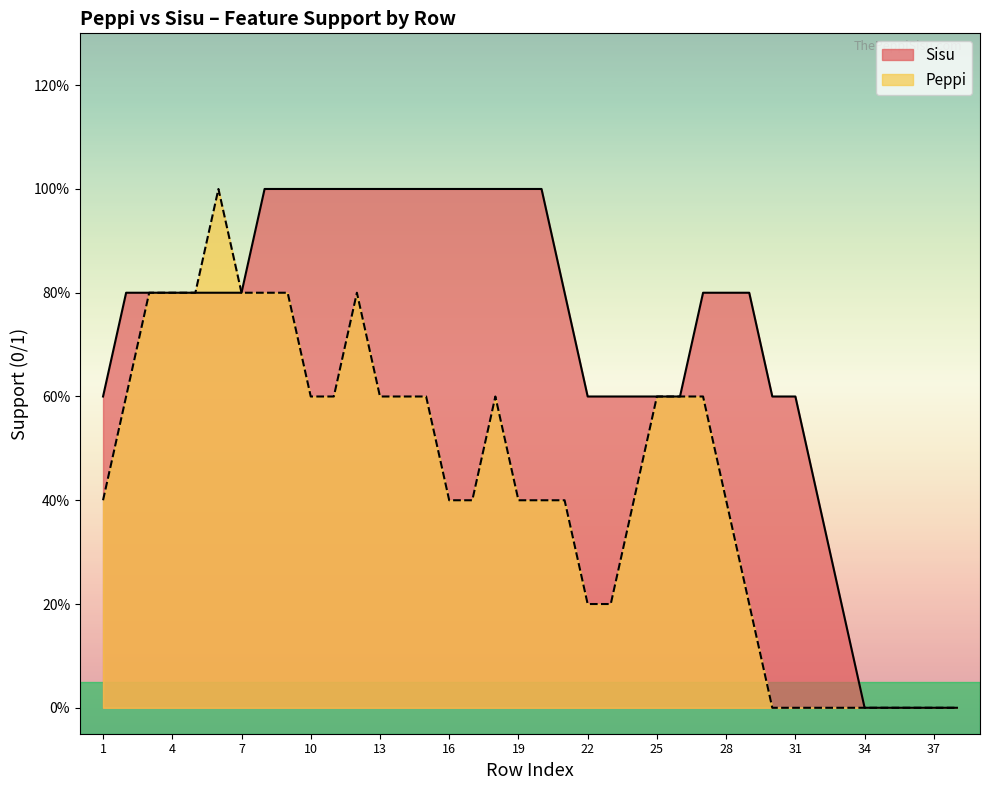

Which series has the largest total across all categories?

Sisu